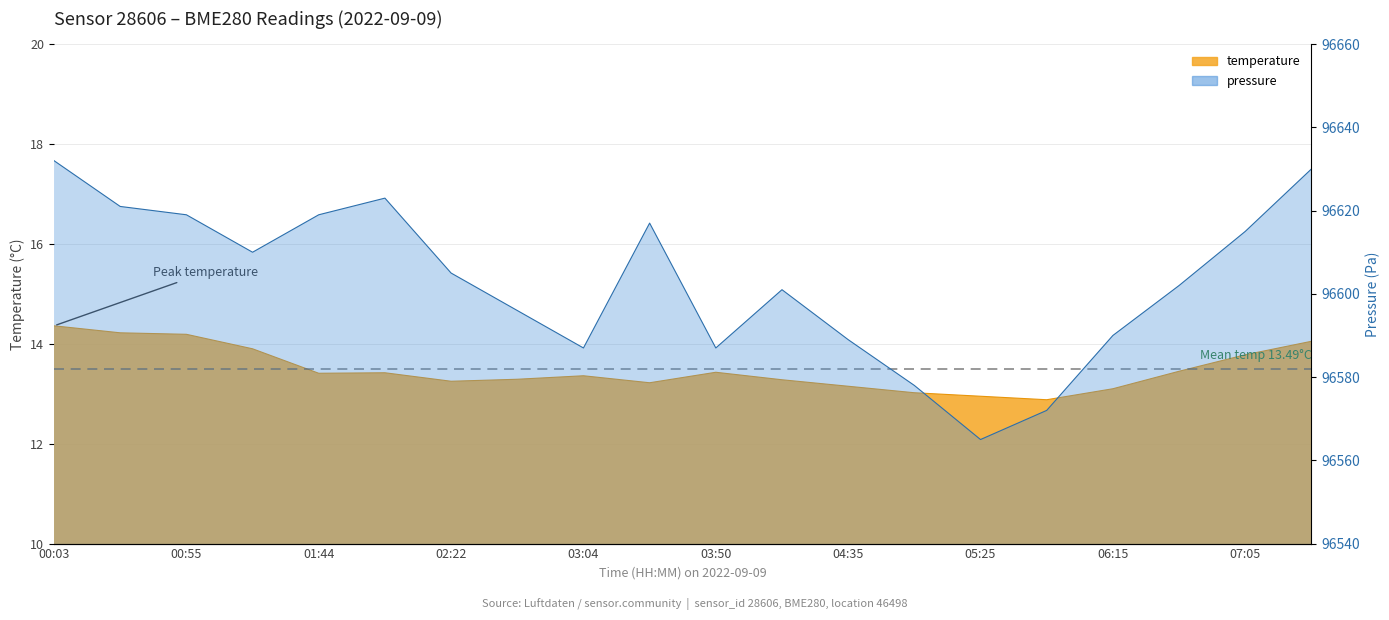

What is the greatest value displayed?

14.4